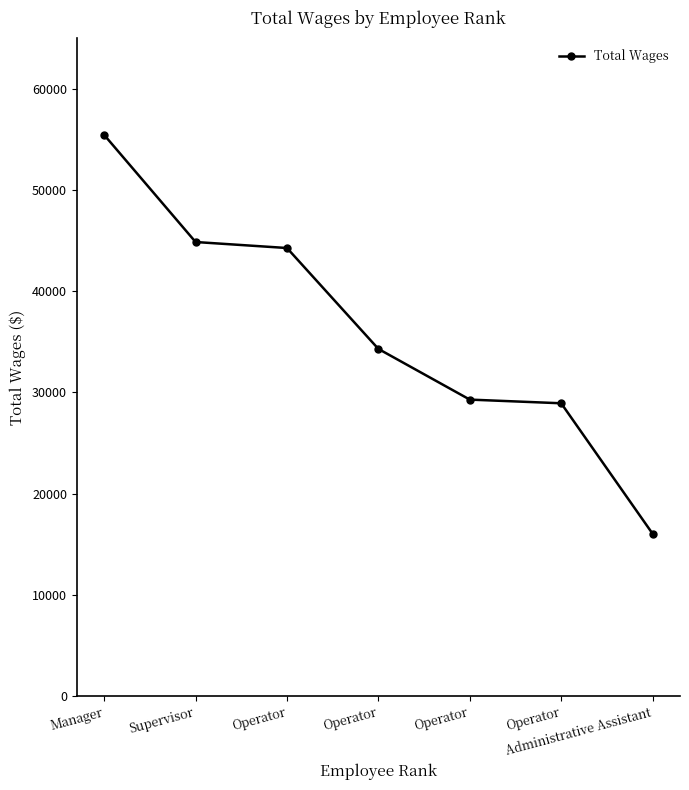

What is the ratio of the value at Supervisor to the value at Administrative Assistant?

2.8